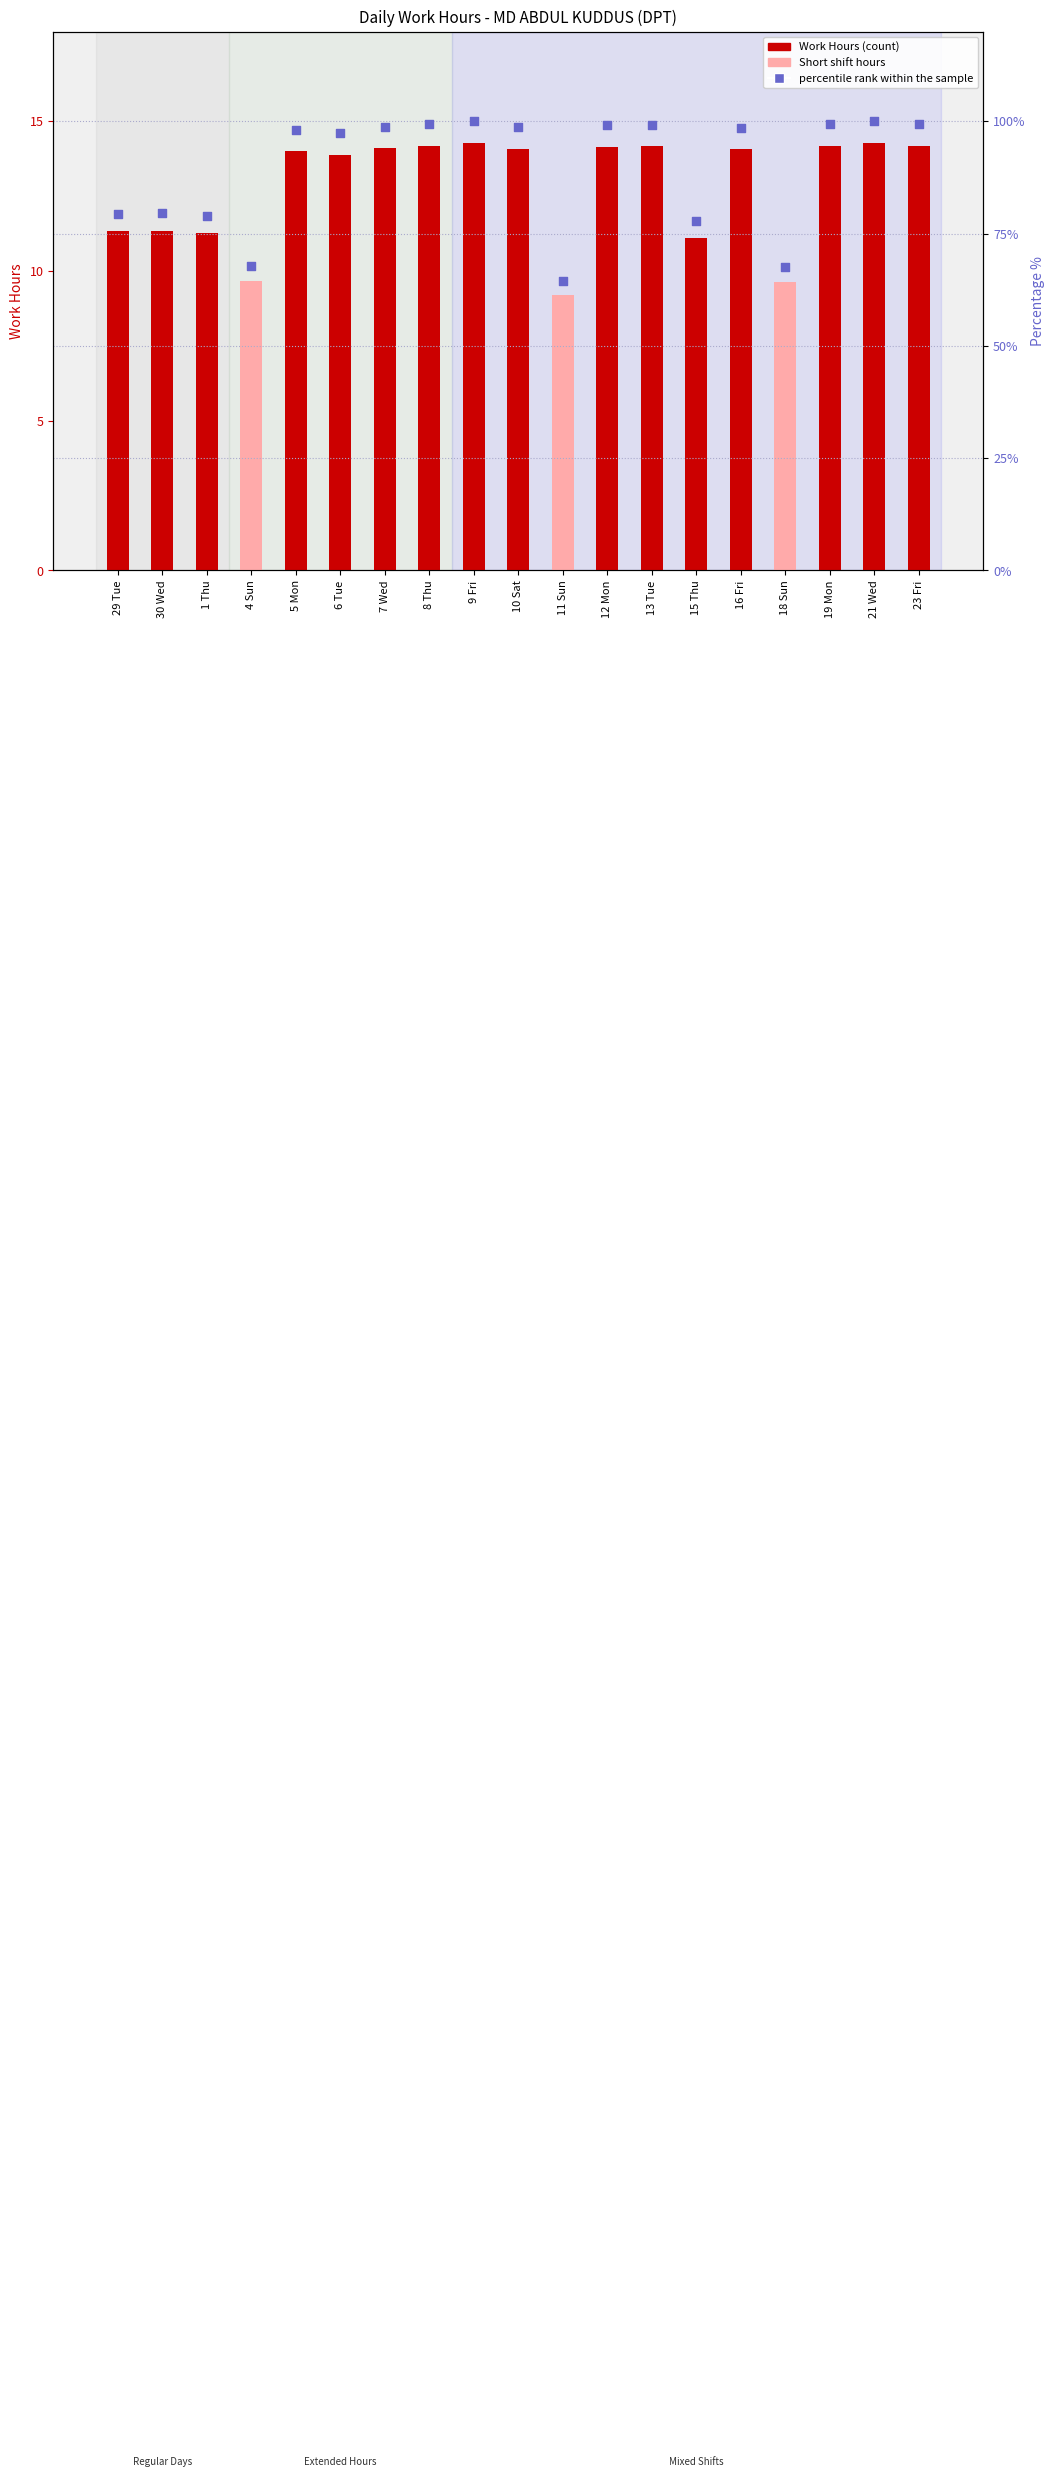

Which series has the largest total across all categories?

percentile rank within the sample